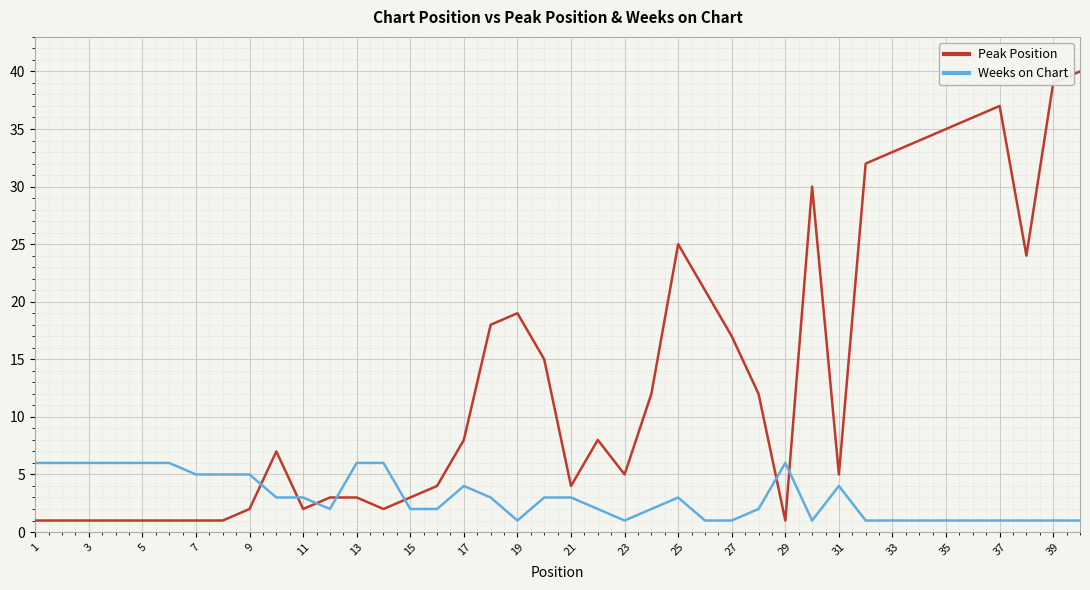

Rank the series by their average value, from highest to lowest.

Peak Position, Weeks on Chart